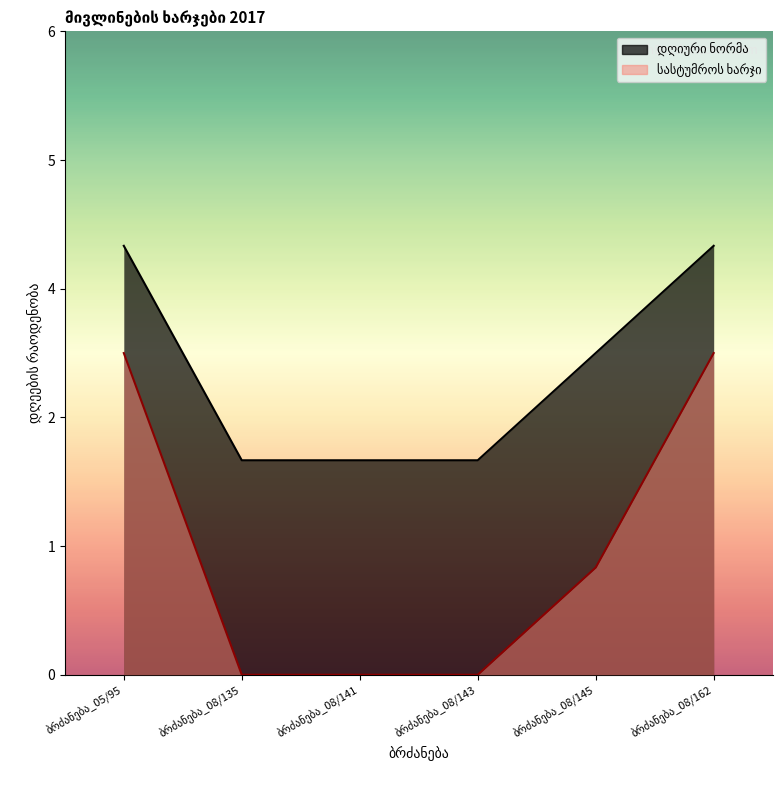

Which category has the lowest value in the სასტუმროს ხარჯი series?

ბრძანება_08/135